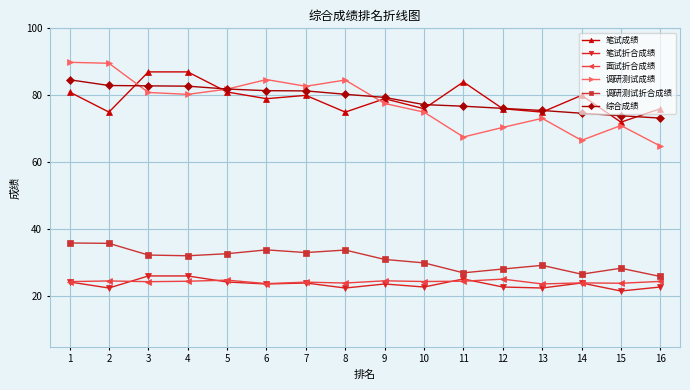

Is the value of 笔试折合成绩 at 1 greater than the value of 调研测试成绩 at 11?

No